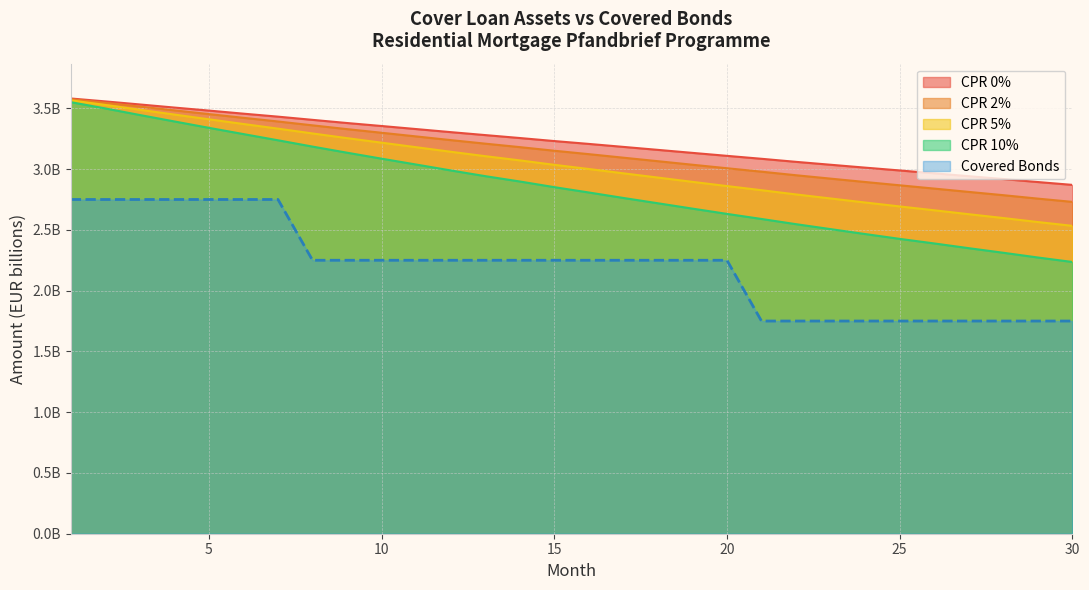

Which label corresponds to the smallest value in the chart?

30